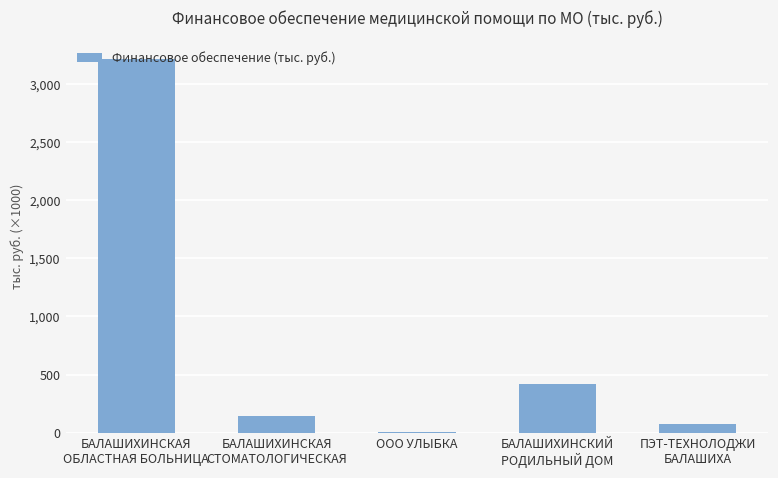

Reading left to right, list all the values displayed in this chart.

БАЛАШИХИНСКАЯ
ОБЛАСТНАЯ БОЛЬНИЦА=3216.9	БАЛАШИХИНСКАЯ
СТОМАТОЛОГИЧЕСКАЯ=144.1	ООО УЛЫБКА=2.1	БАЛАШИХИНСКИЙ
РОДИЛЬНЫЙ ДОМ=421.8	ПЭТ-ТЕХНОЛОДЖИ
БАЛАШИХА=71.0